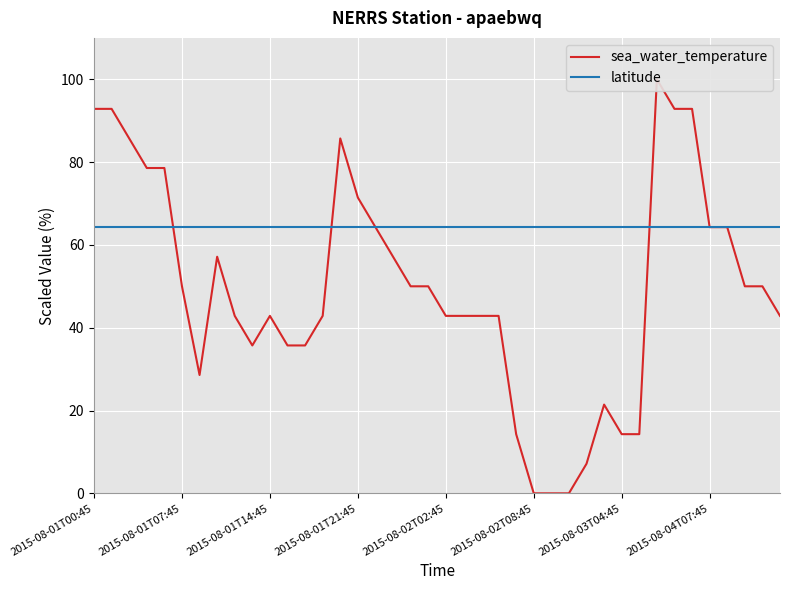

At which category is the sum across all series the highest?

32